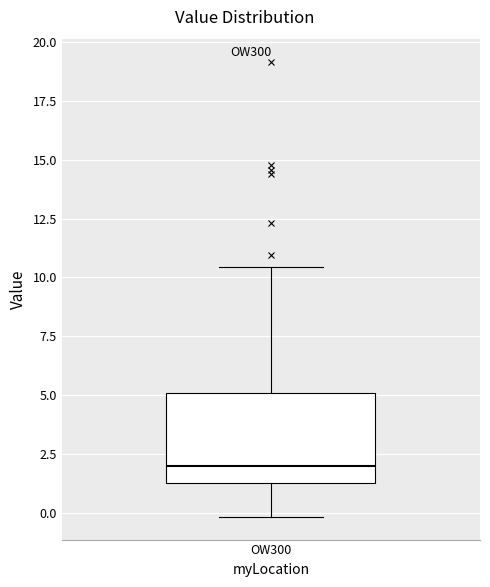

Where does the median line of the box for OW300 sit on the y-axis? The values are not printed on the chart, so give them approximately, as read against the axis.

2.0